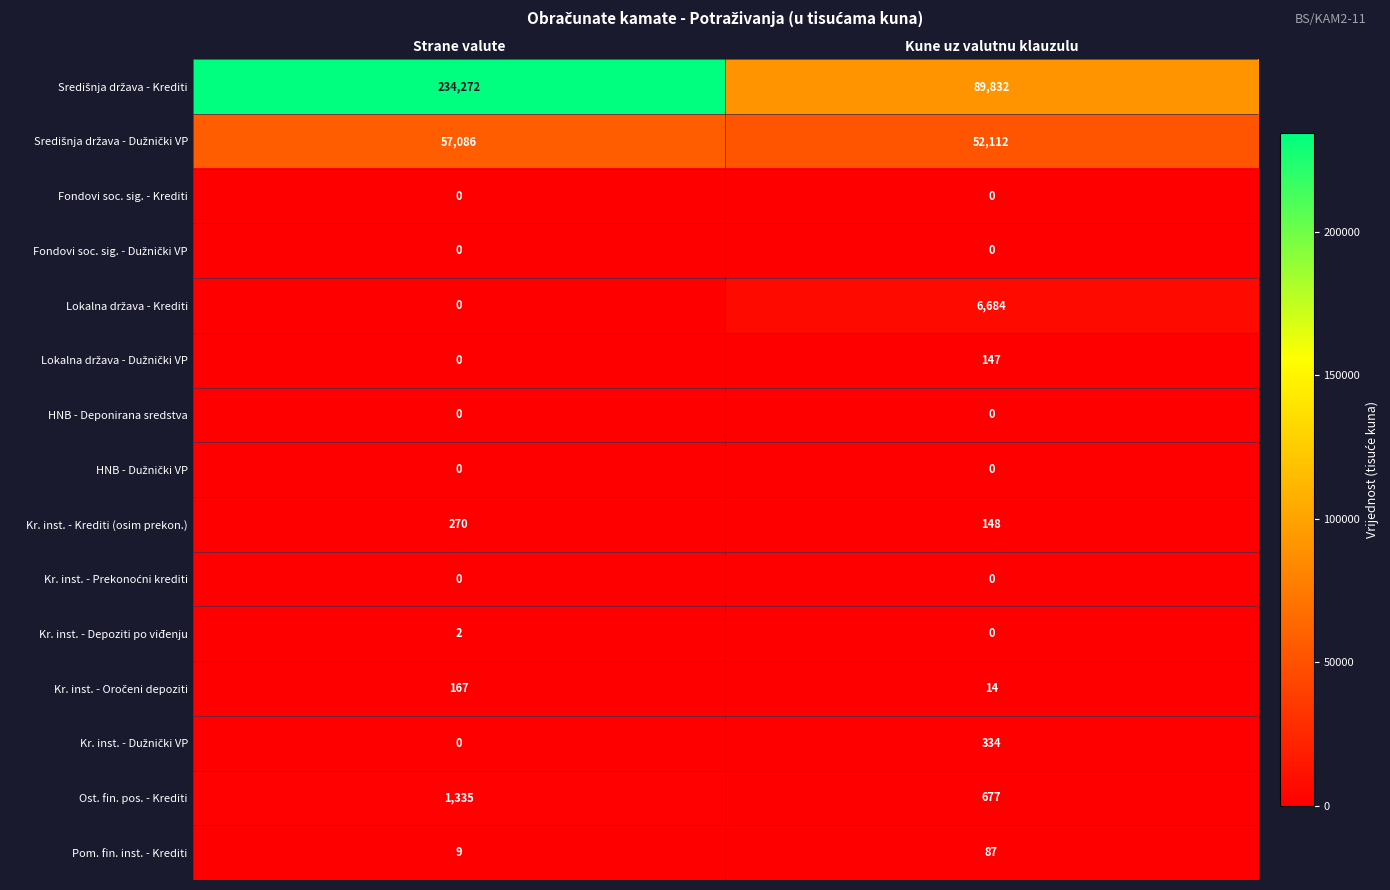

What is the greatest value displayed?

234272